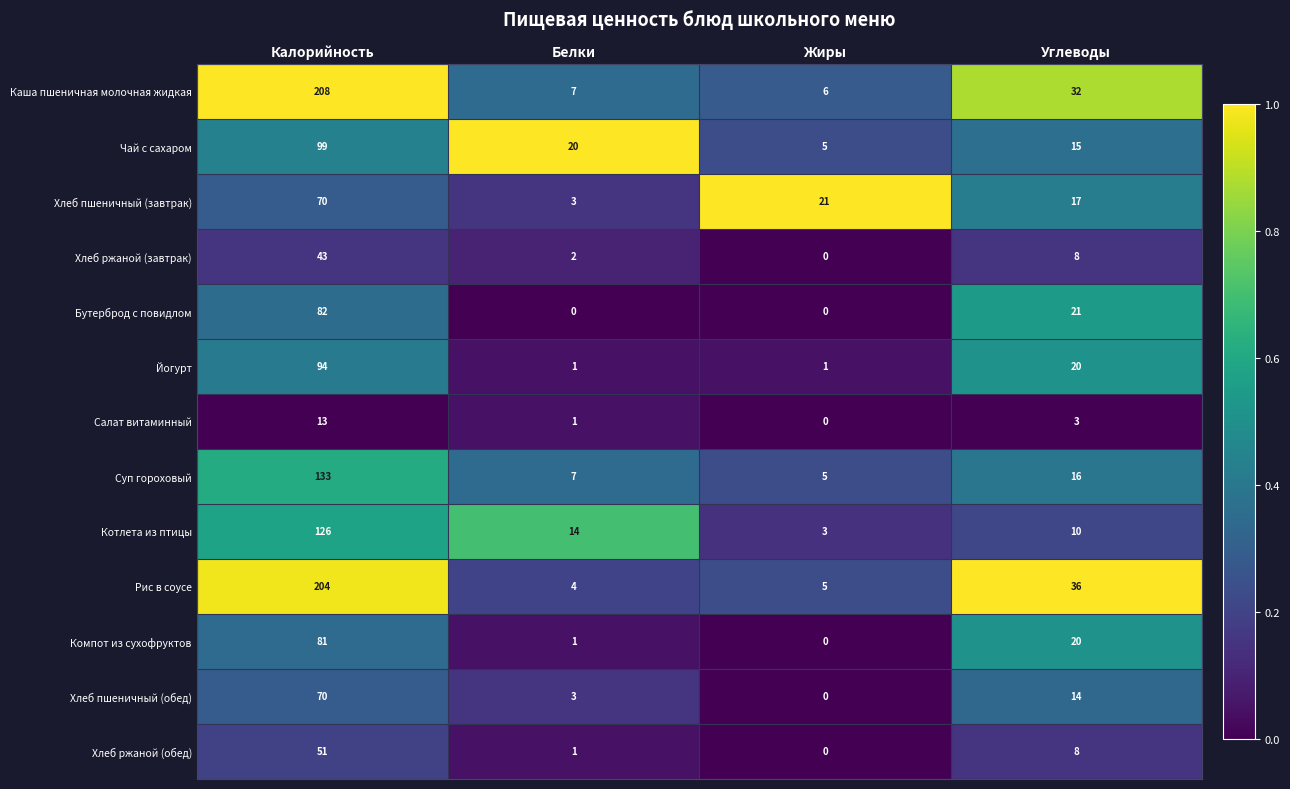

Rank the categories by Хлеб ржаной (обед) value from highest to lowest.

Калорийность, Углеводы, Белки, Жиры